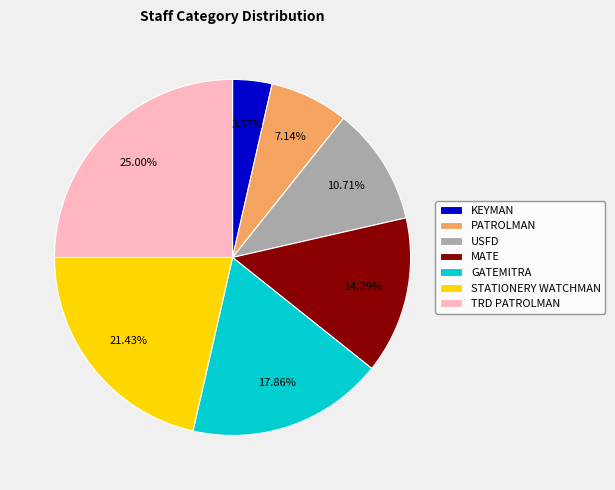

Rank the categories by value from lowest to highest.

KEYMAN, PATROLMAN, USFD, MATE, GATEMITRA, STATIONERY WATCHMAN, TRD PATROLMAN